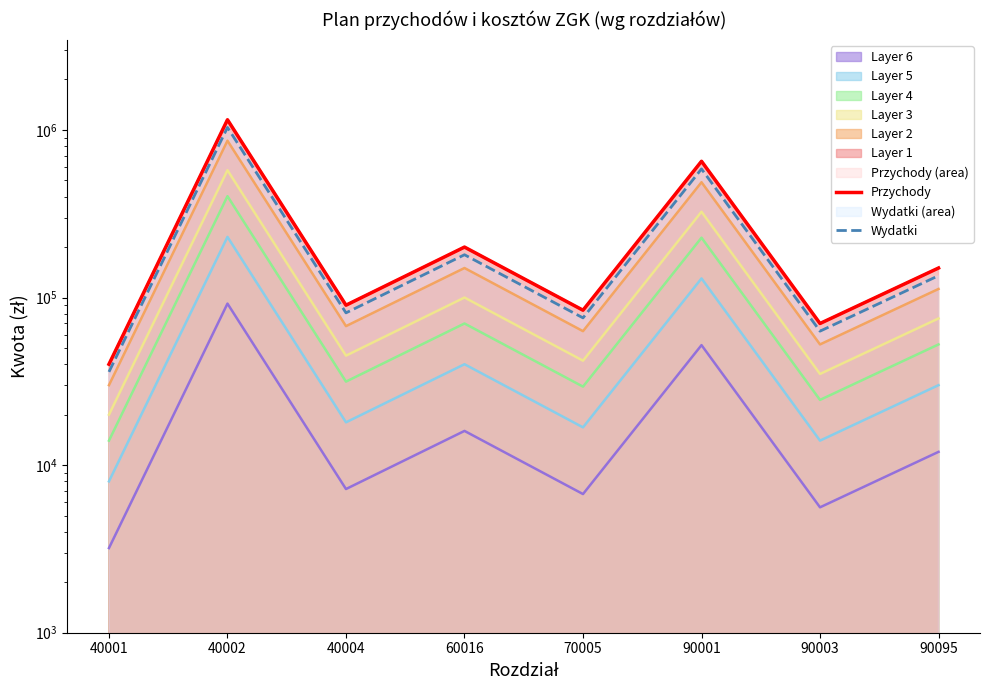

At which category does the chart reach its peak across all series?

40002